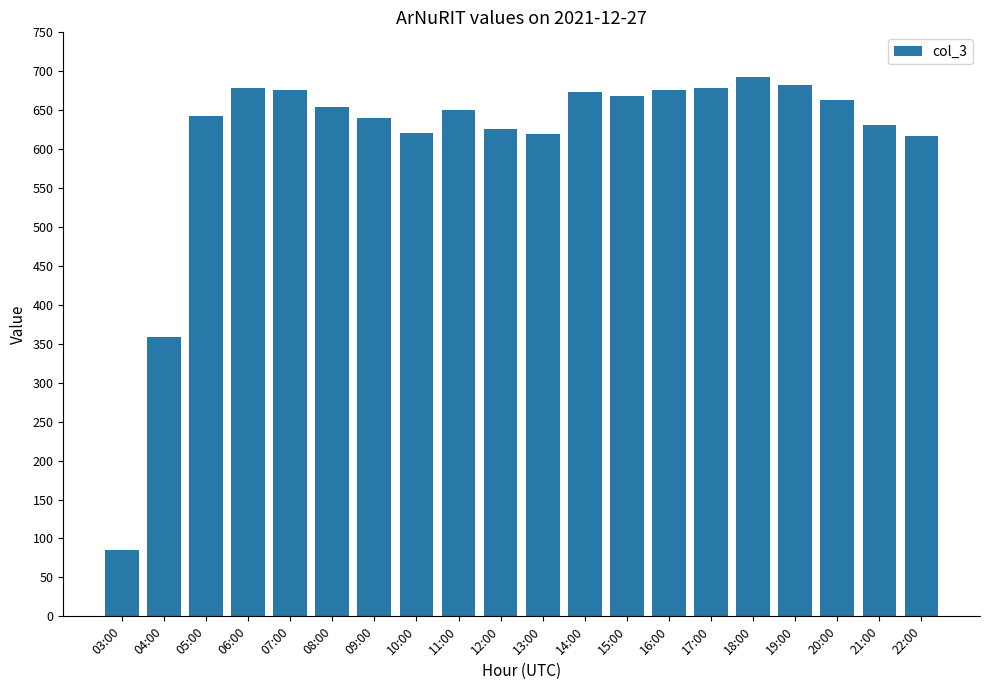

What is the difference between the second highest and second lowest values?

323